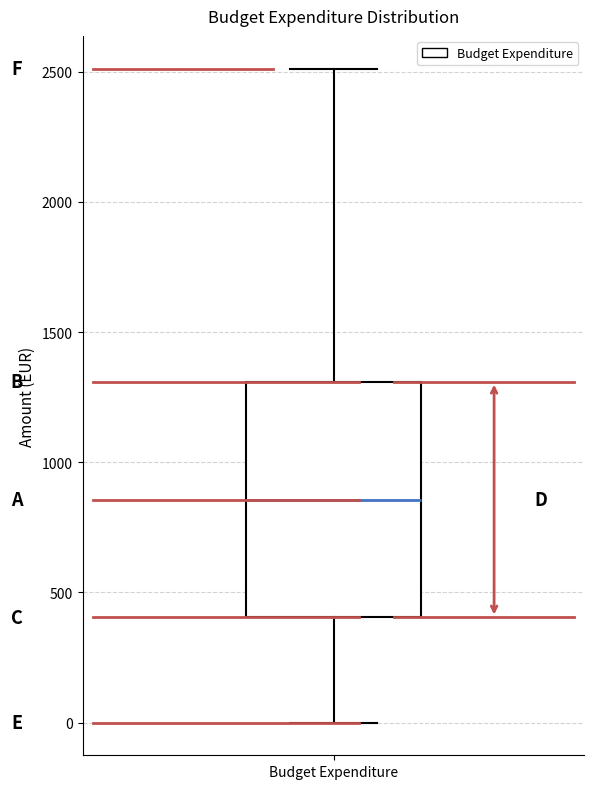

Transcribe this box plot: give where the median line is, the range the box spans, and where the two whiskers end, as read against the y-axis. The values are not printed on the chart, so give them approximately, as read against the axis.

median 850, box 400 to 1300, whiskers 0 to 2500